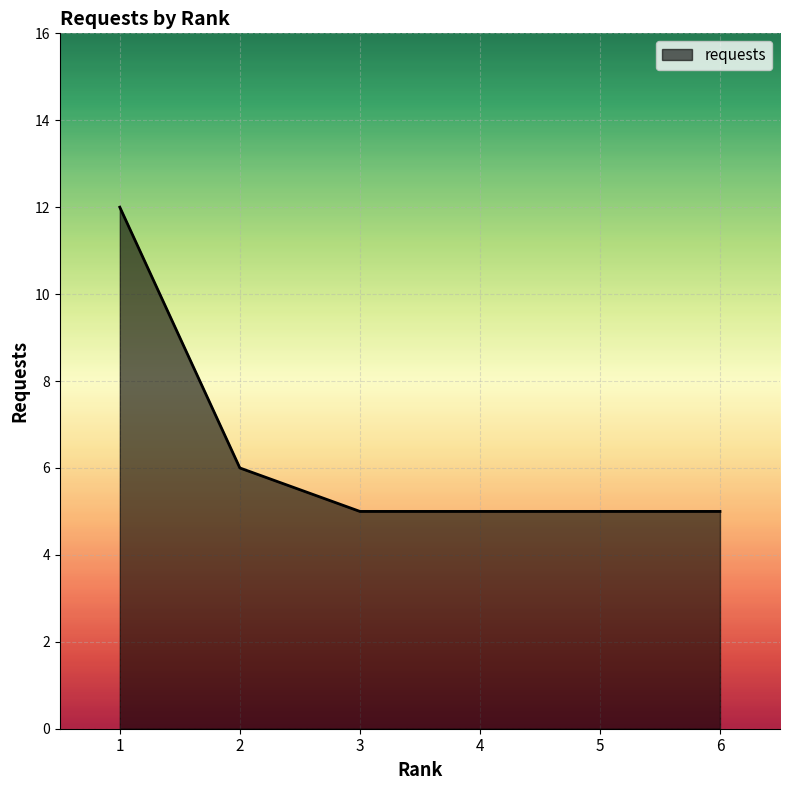

True or false: the data shows 5 at 4.

True